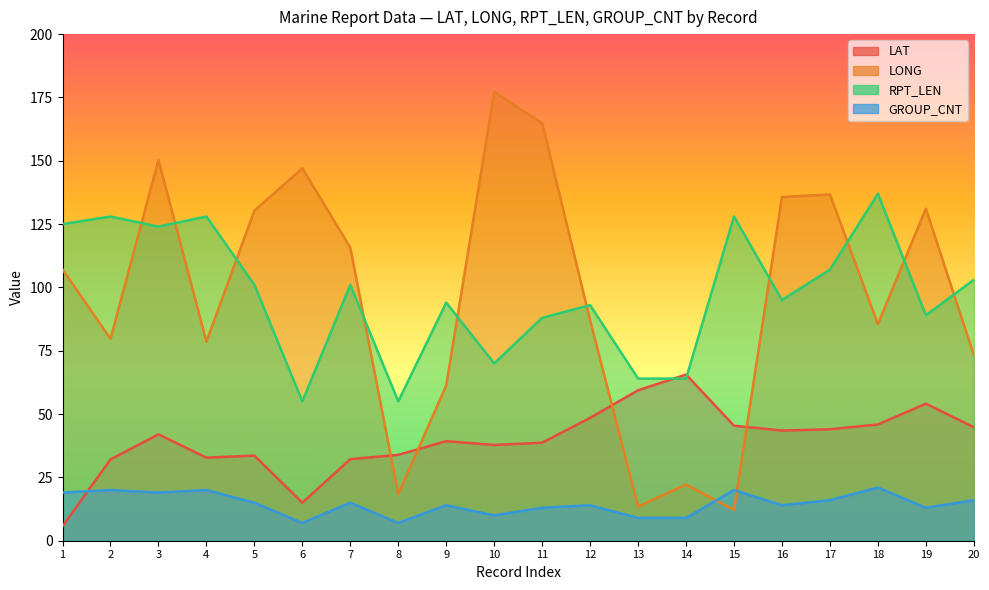

Rank the series at 18 from highest to lowest value.

RPT_LEN, LONG, LAT, GROUP_CNT